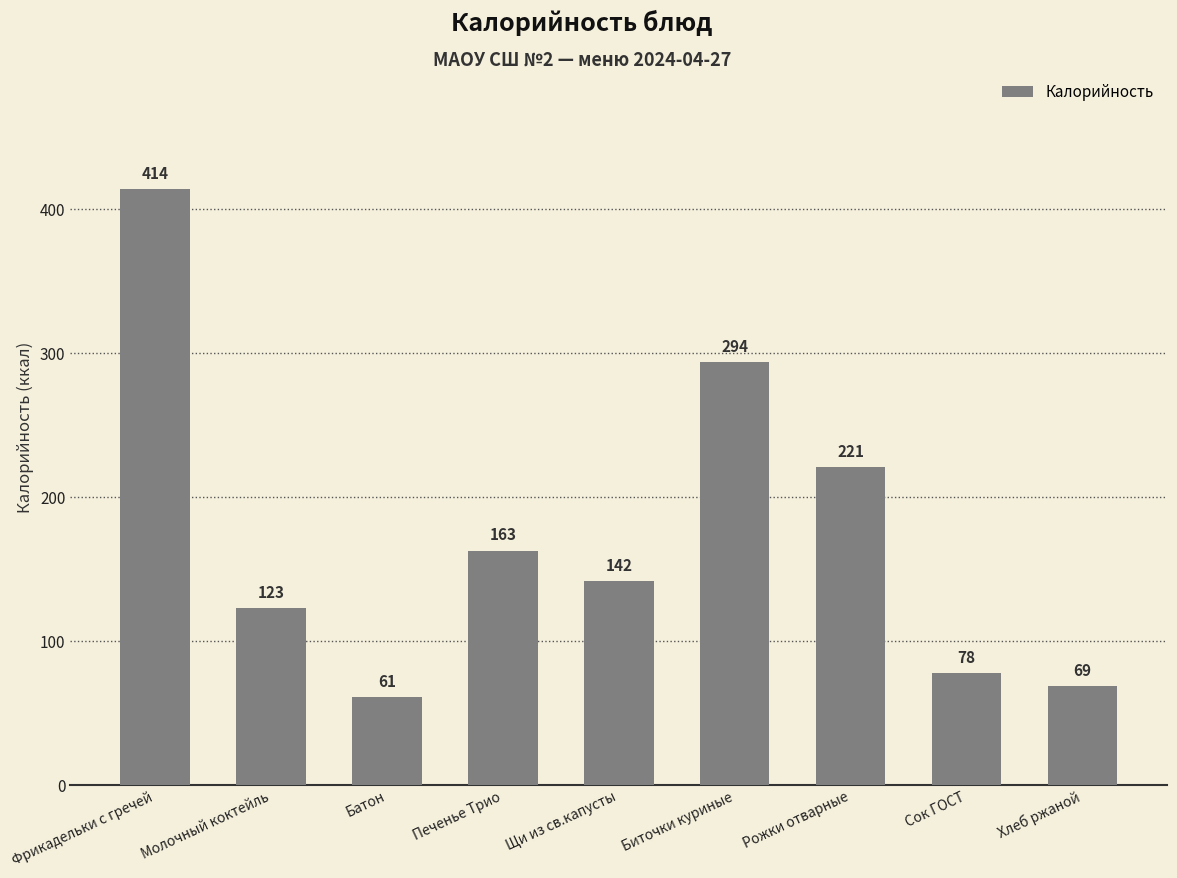

How many series are shown in this chart?

1